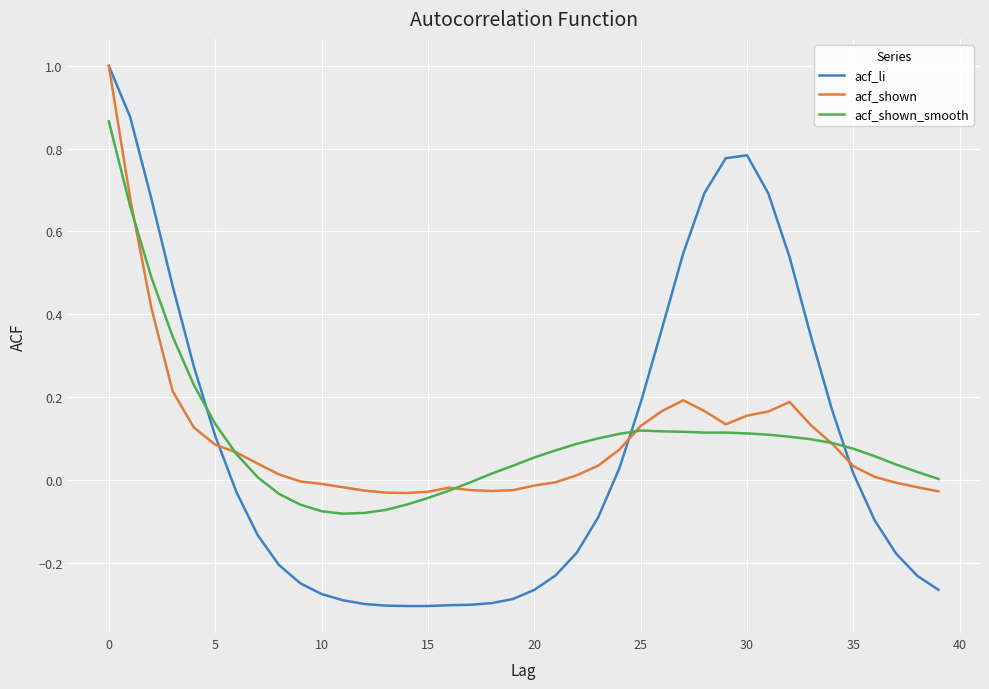

Which series has the widest spread of values?

acf_li